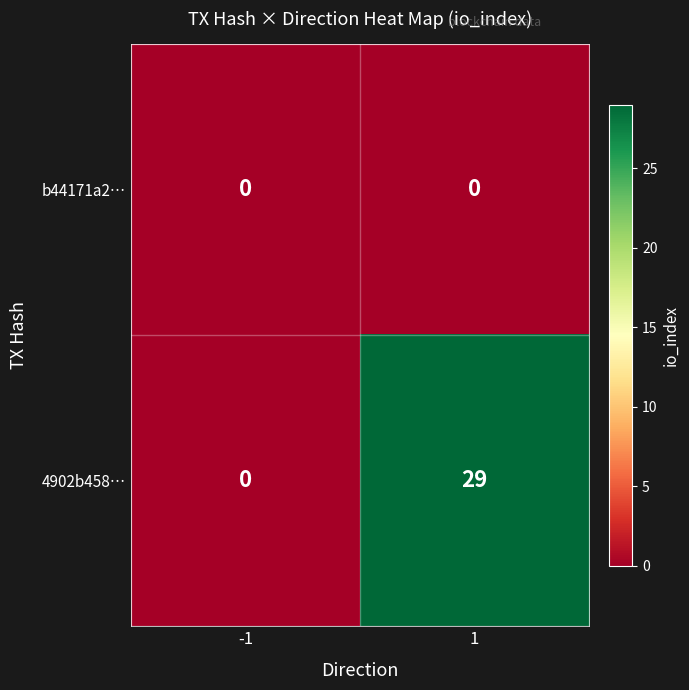

Reading left to right, extract all data points from this chart.

b44171a2…: 0	0
4902b458…: 0	29